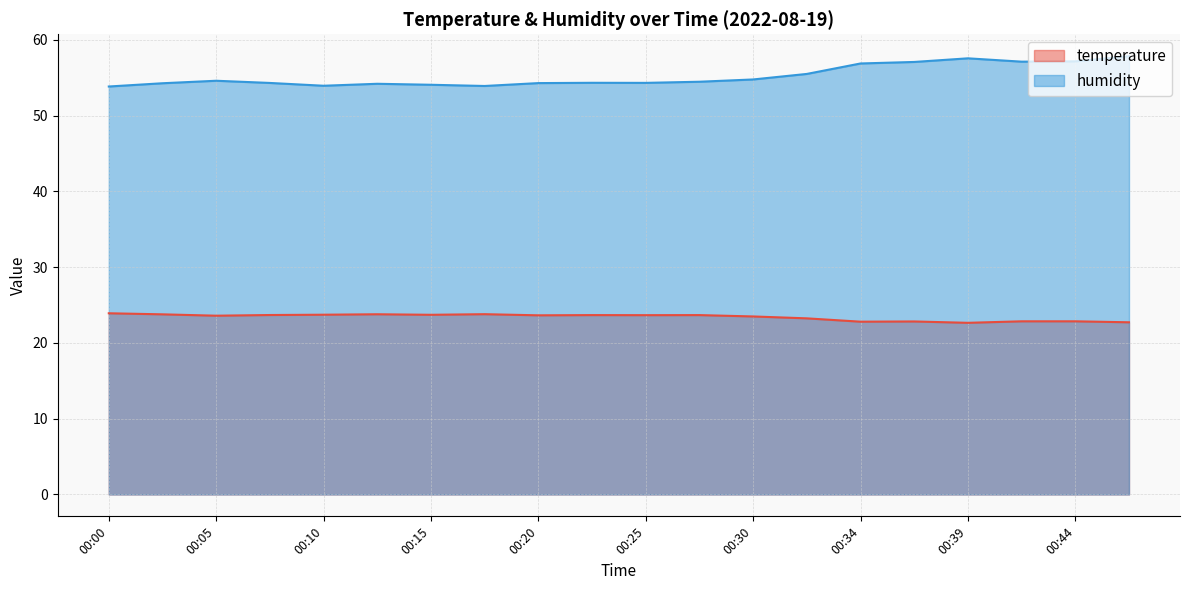

The value of humidity at 00:42 is 28.0. True or false?

False